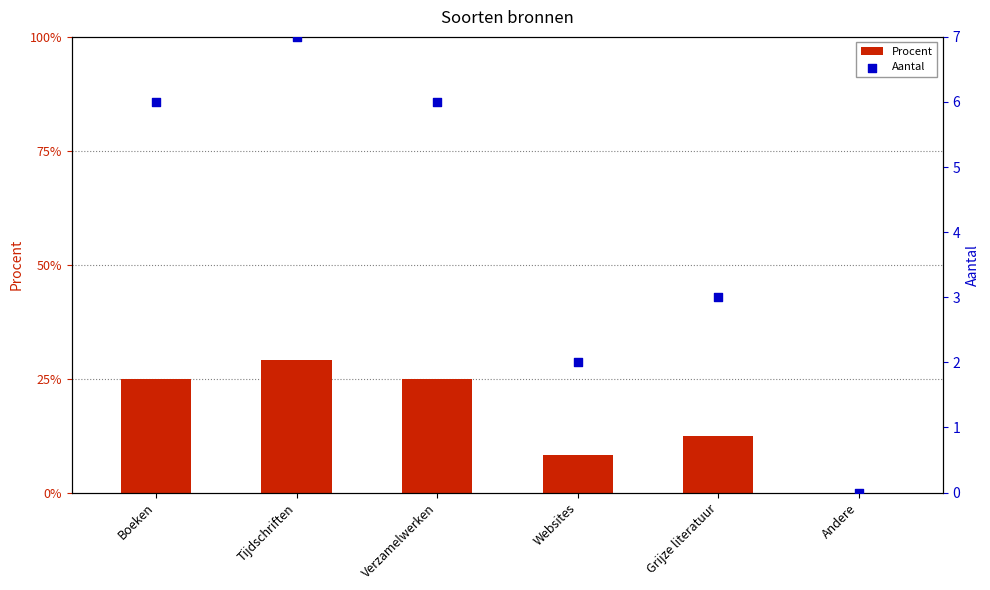

Which series reaches the maximum Y coordinate?

Aantal